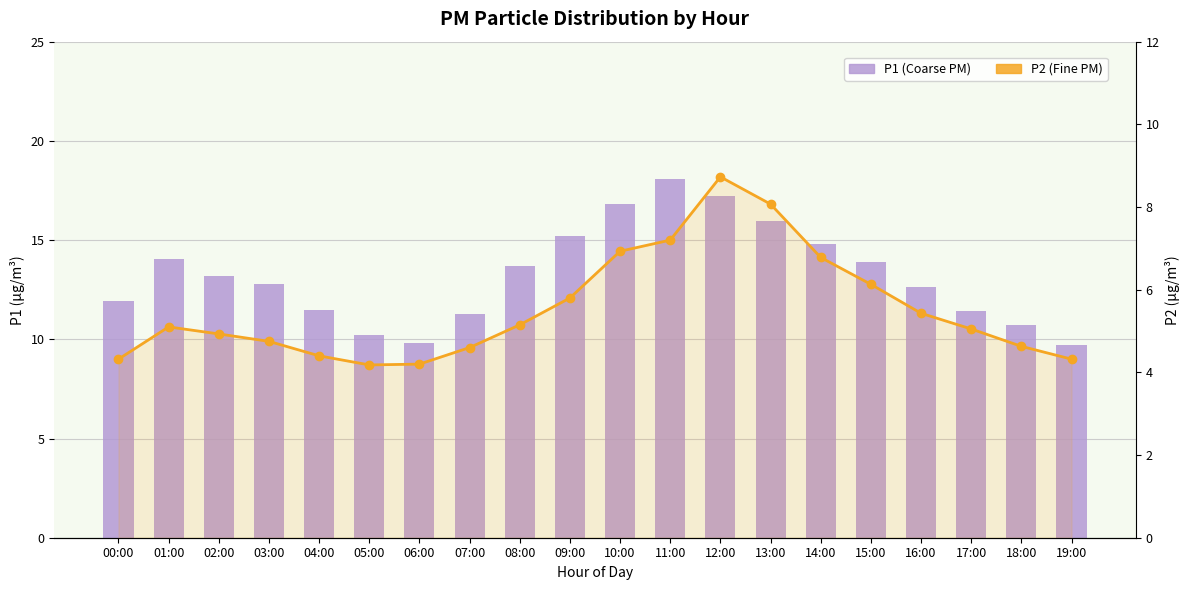

Reading left to right, what are all the values shown in this chart?

P1 (Coarse PM): 00:00=11.9	01:00=14.1	02:00=13.2	03:00=12.8	04:00=11.5	05:00=10.2	06:00=9.8	07:00=11.3	08:00=13.7	09:00=15.2	10:00=16.8	11:00=18.1	12:00=17.2	13:00=16.0	14:00=14.8	15:00=13.9	16:00=12.6	17:00=11.4	18:00=10.7	19:00=9.7
P2 (Fine PM): 00:00=4.3	01:00=5.1	02:00=4.9	03:00=4.8	04:00=4.4	05:00=4.2	06:00=4.2	07:00=4.6	08:00=5.2	09:00=5.8	10:00=6.9	11:00=7.2	12:00=8.7	13:00=8.1	14:00=6.8	15:00=6.1	16:00=5.4	17:00=5.0	18:00=4.6	19:00=4.3